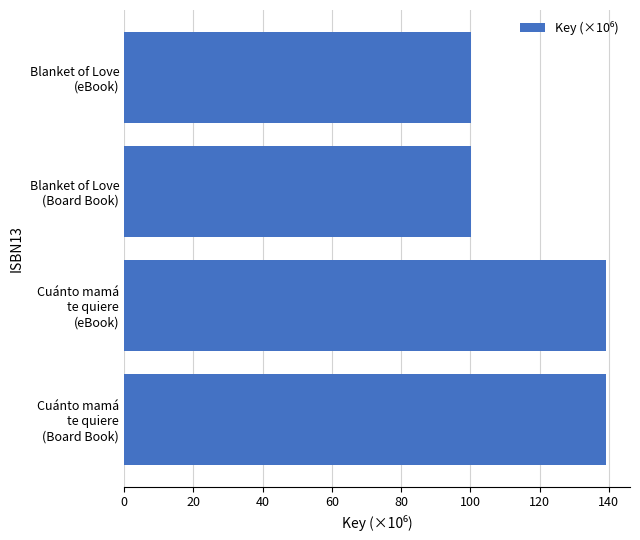

What is the minimum value shown in the chart?

100.4